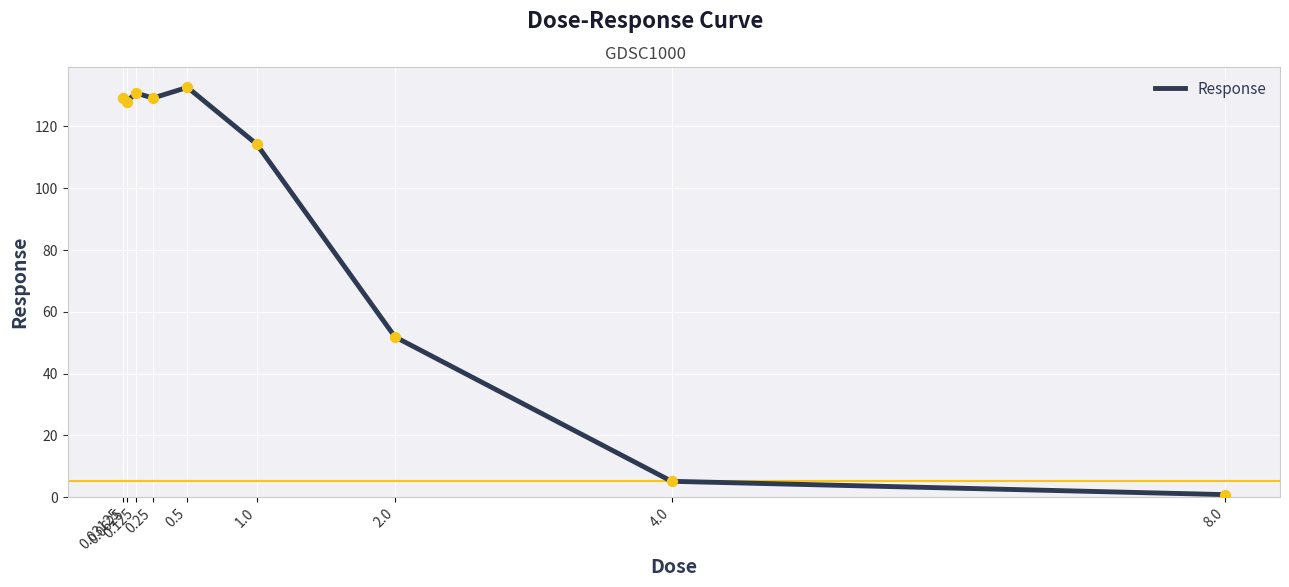

What is the change in value from 0.03125 to 0.125?

+1.5